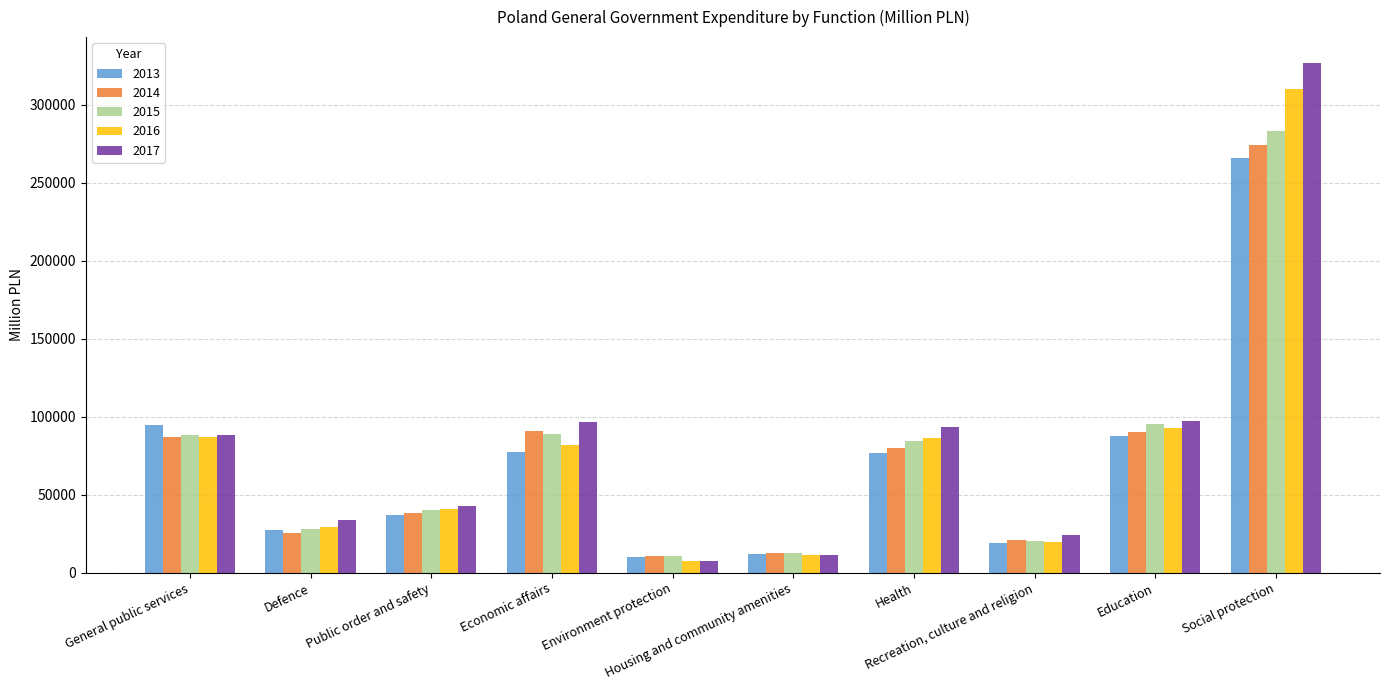

How many bars are there in each group?

5